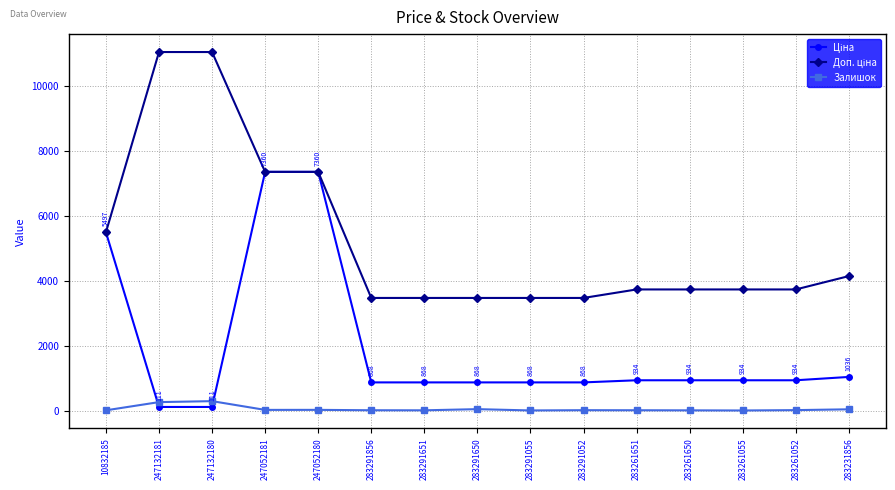

Count the number of data series in this chart.

3